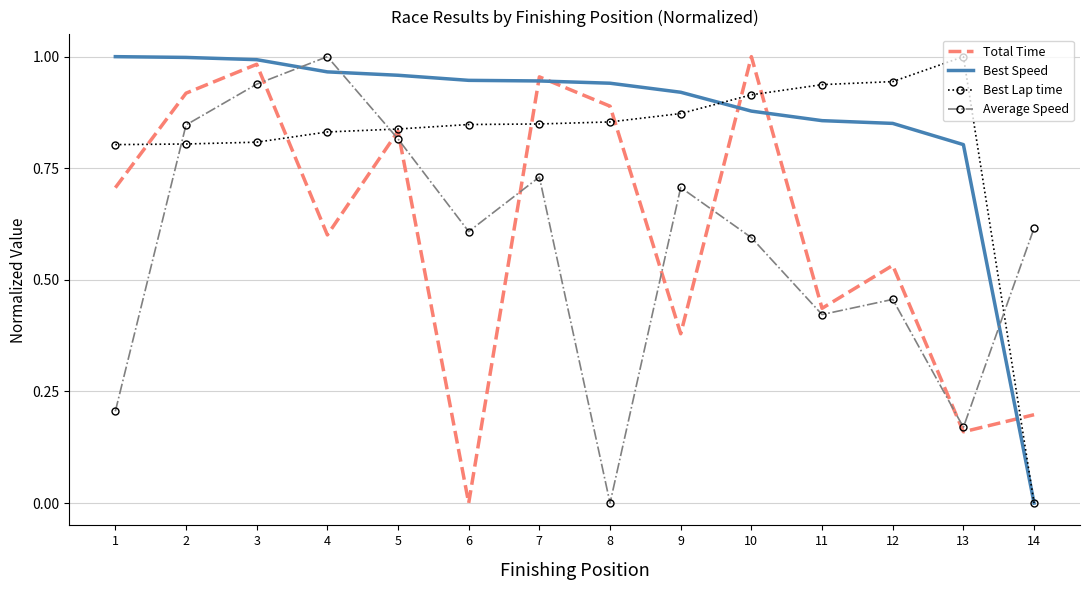

What is the sum of all Total Time values?

8.6